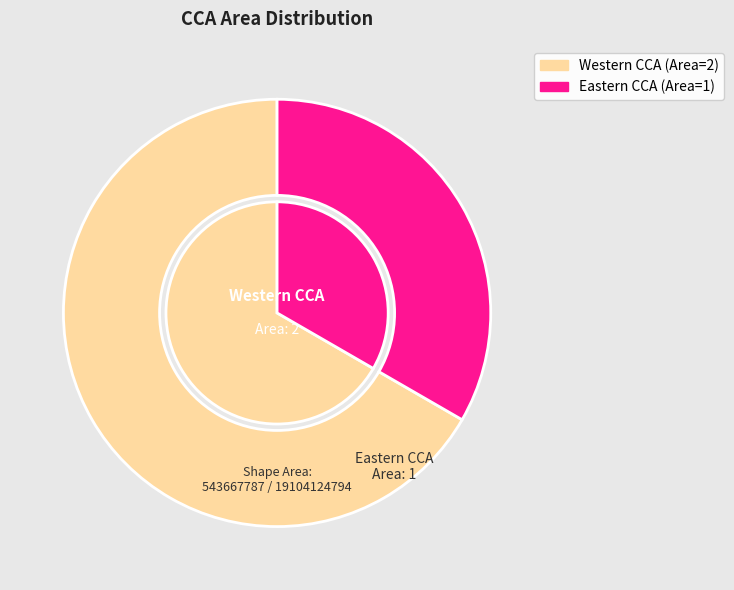

To the nearest percent, what percentage of the pie is Eastern CCA?

33%